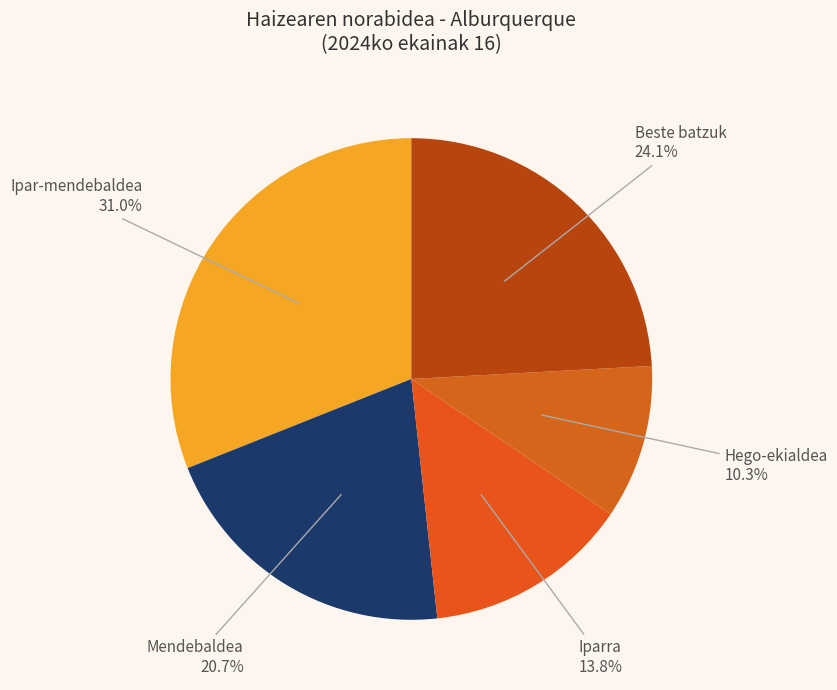

How many segments does this pie chart have?

5